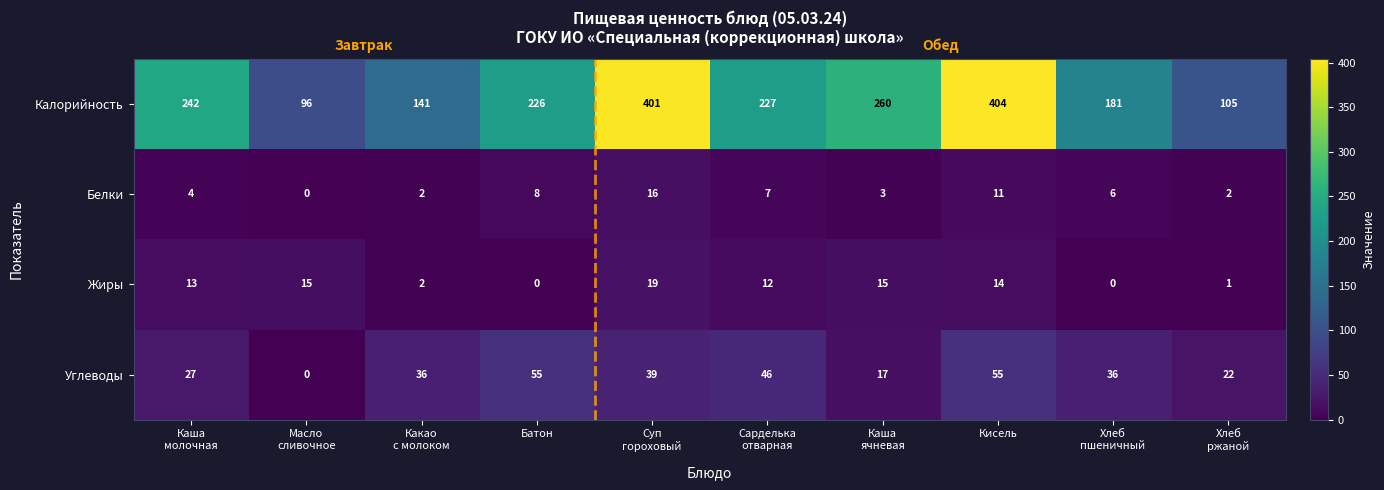

The Белки series shows 5 at Батон. True or false?

False